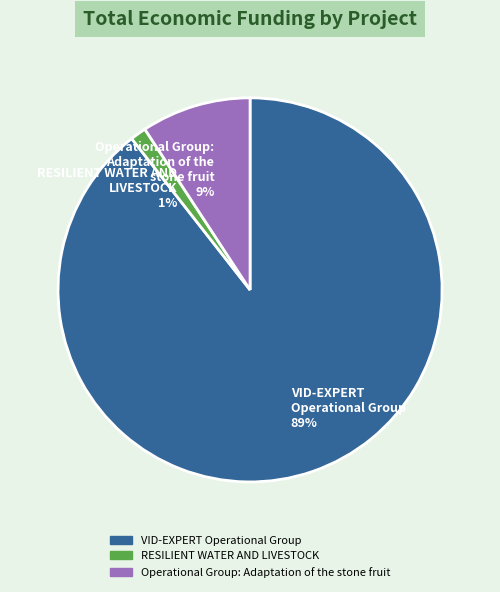

What is the largest slice in the pie chart?

VID-EXPERT Operational Group